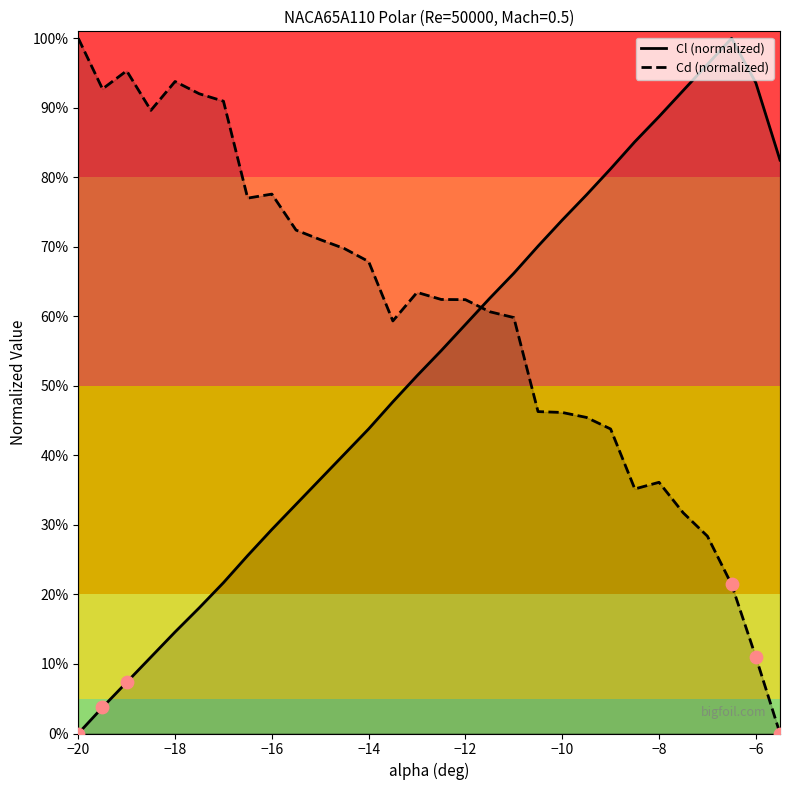

At how many categories does at least one series exceed 0?

30